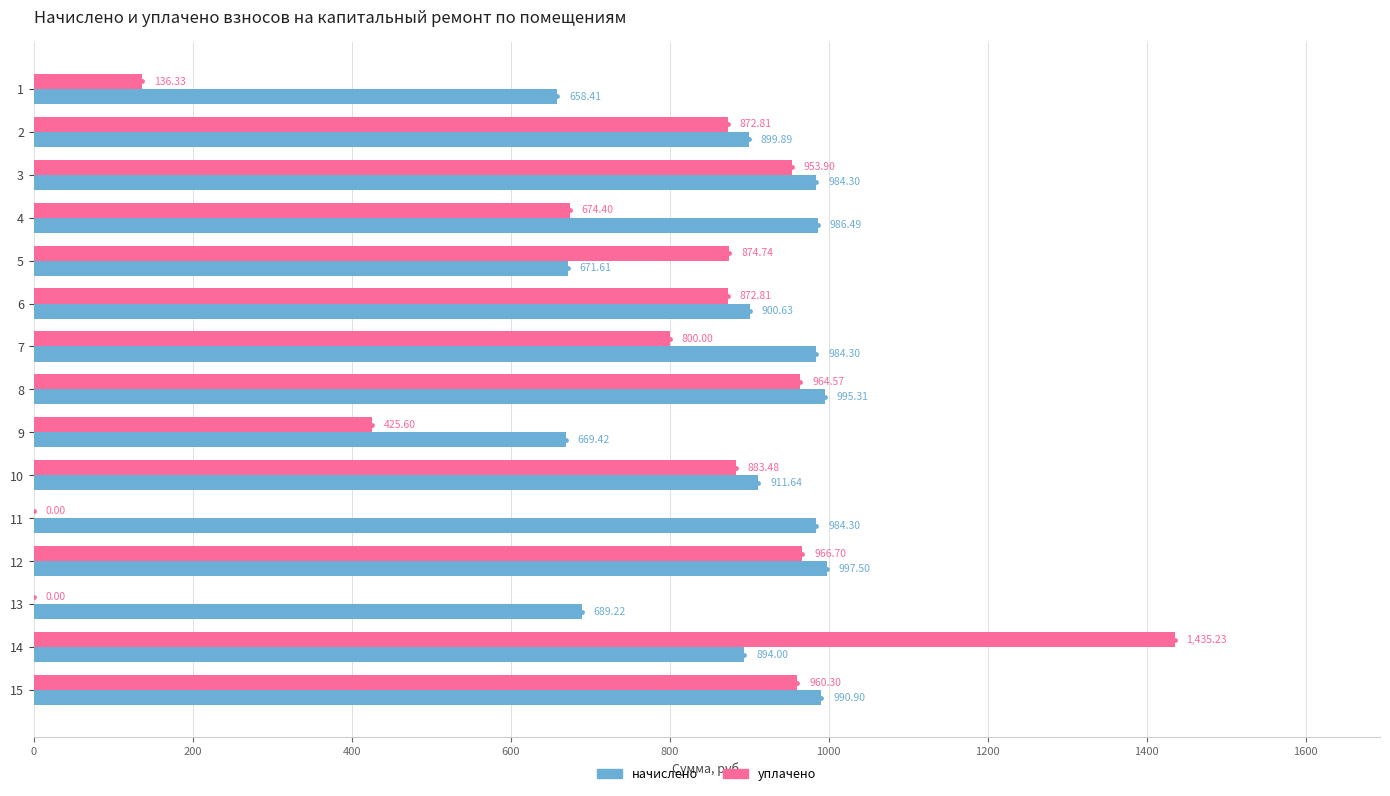

True or false: начислено has a value of 390.4 at 13.

False